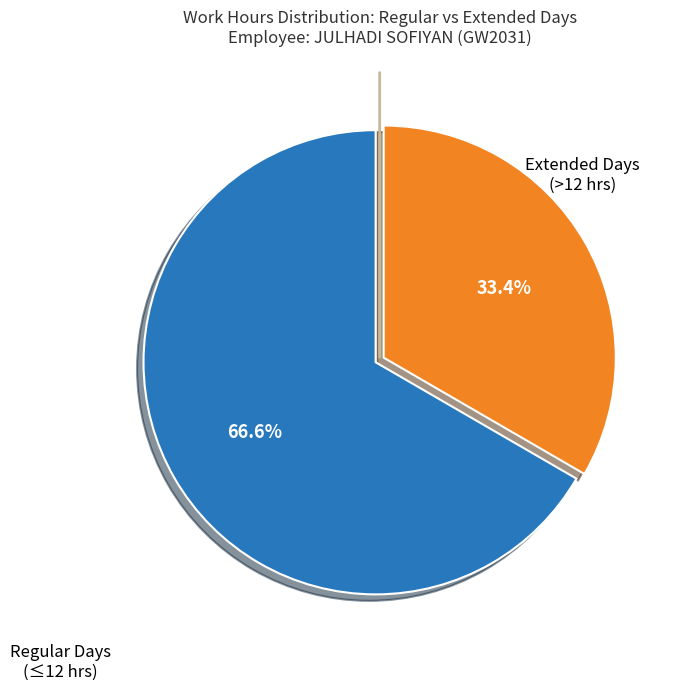

Is there any slice that represents more than half of the pie?

Yes